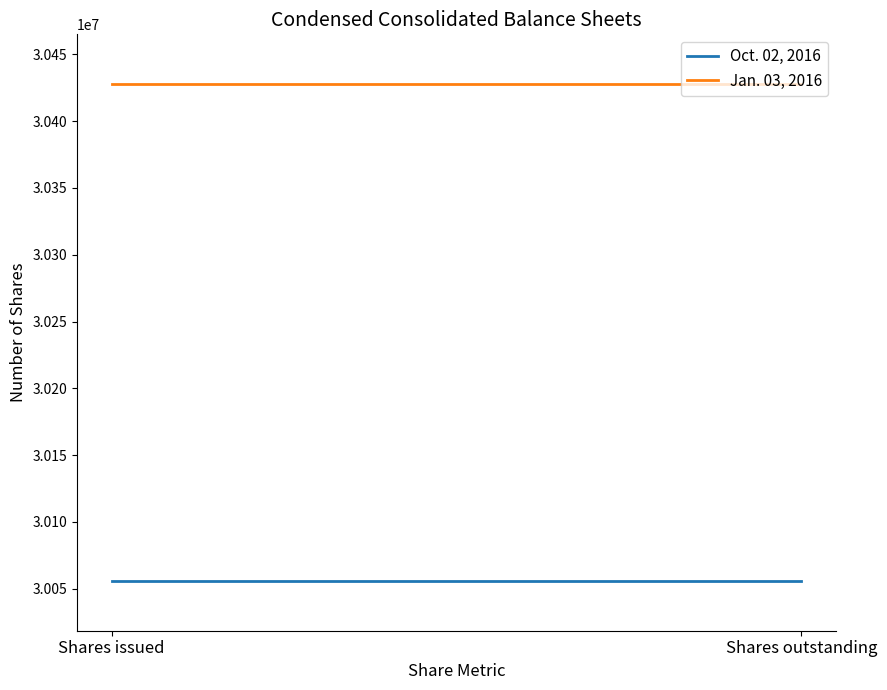

The value of Oct. 02, 2016 at Shares issued is 30055649. True or false?

True